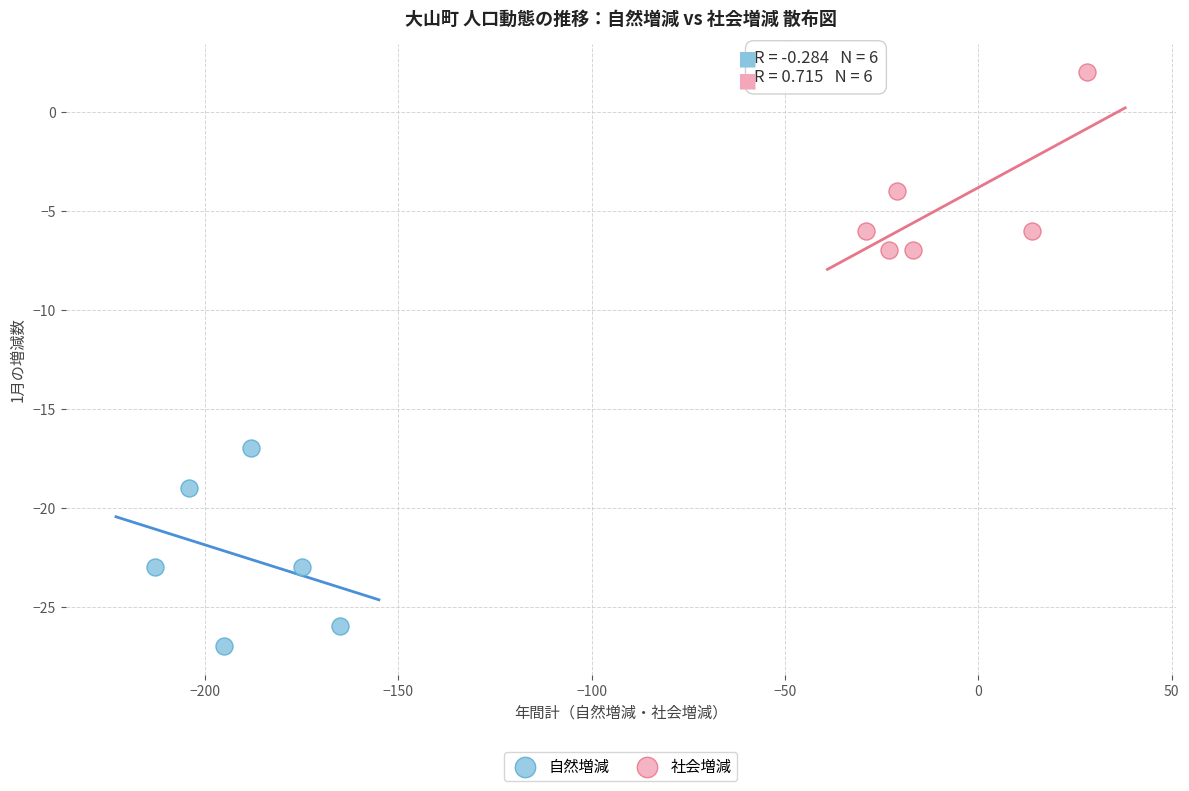

Which series has the widest spread of Y values?

自然増減